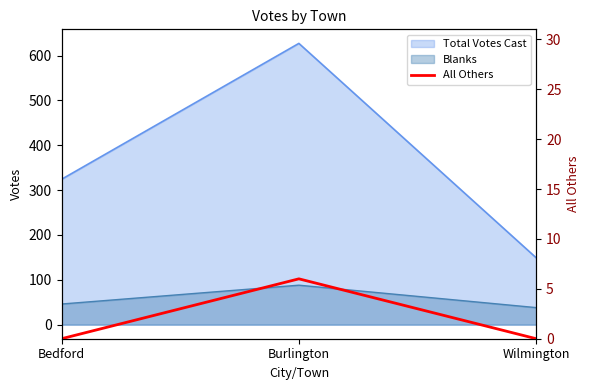

How many data points does each series have?

3